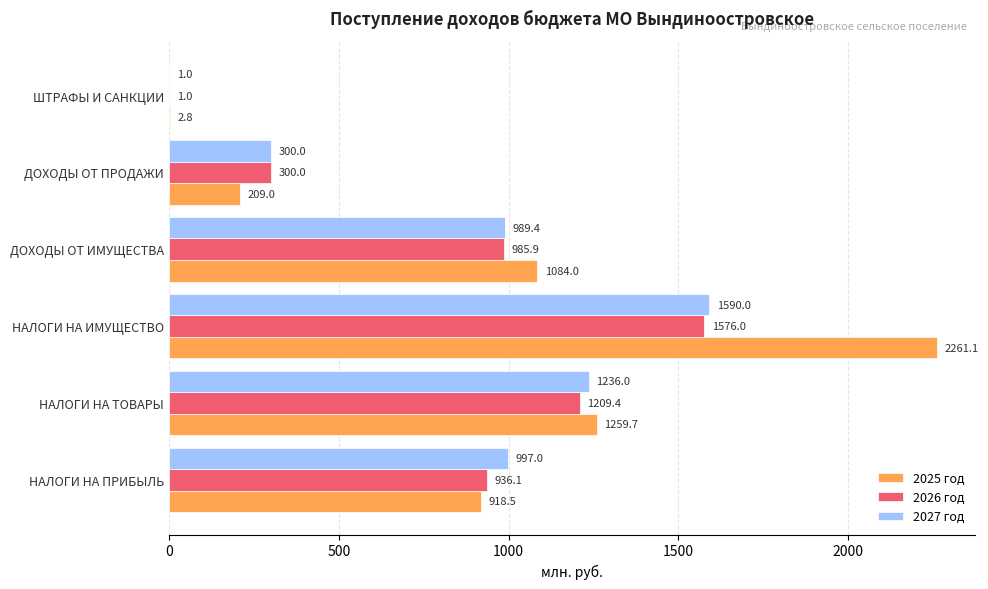

What is the total value across all series at ШТРАФЫ И САНКЦИИ?

4.8